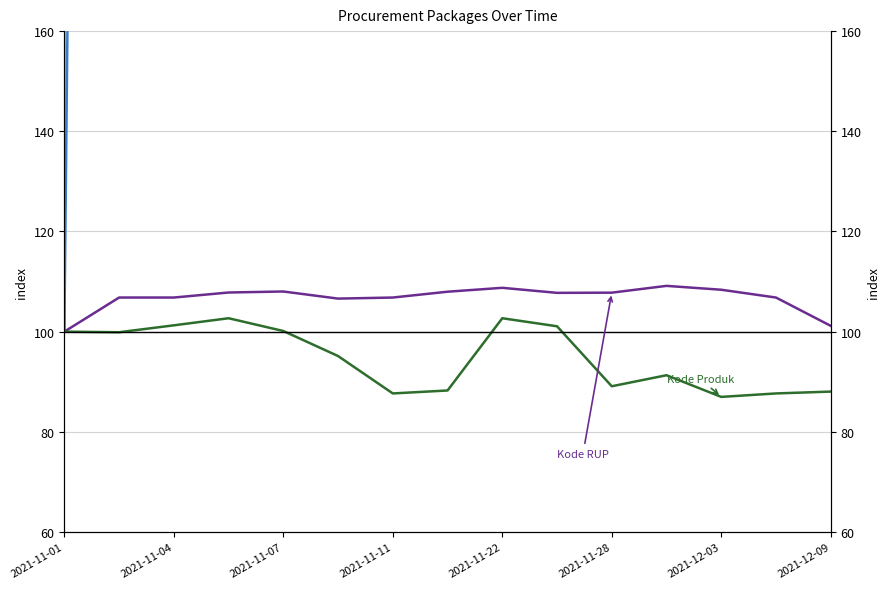

True or false: Kode RUP and Kode Paket cross at least once.

False